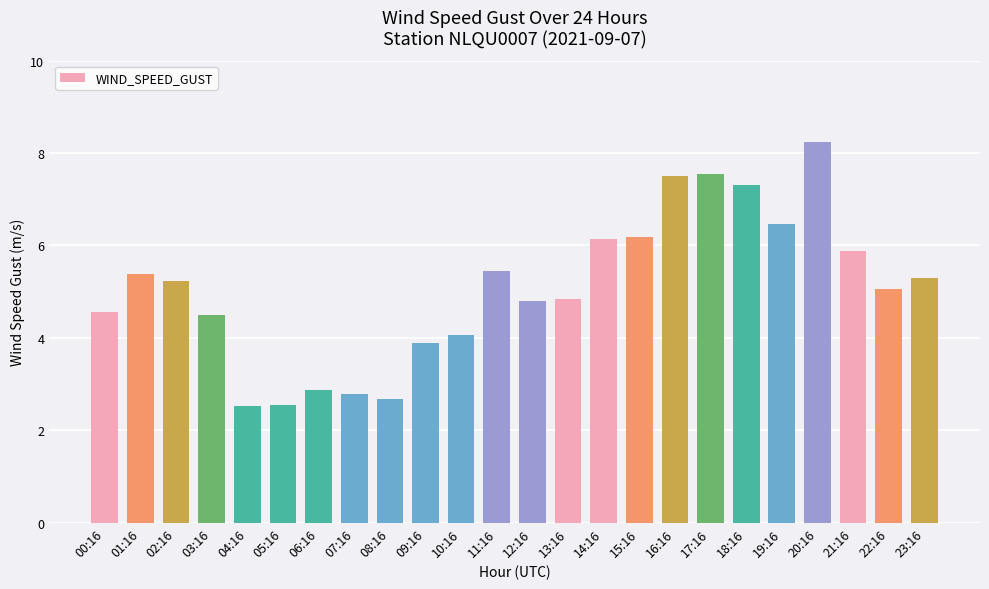

Which has a higher value, 07:16 or 12:16?

12:16